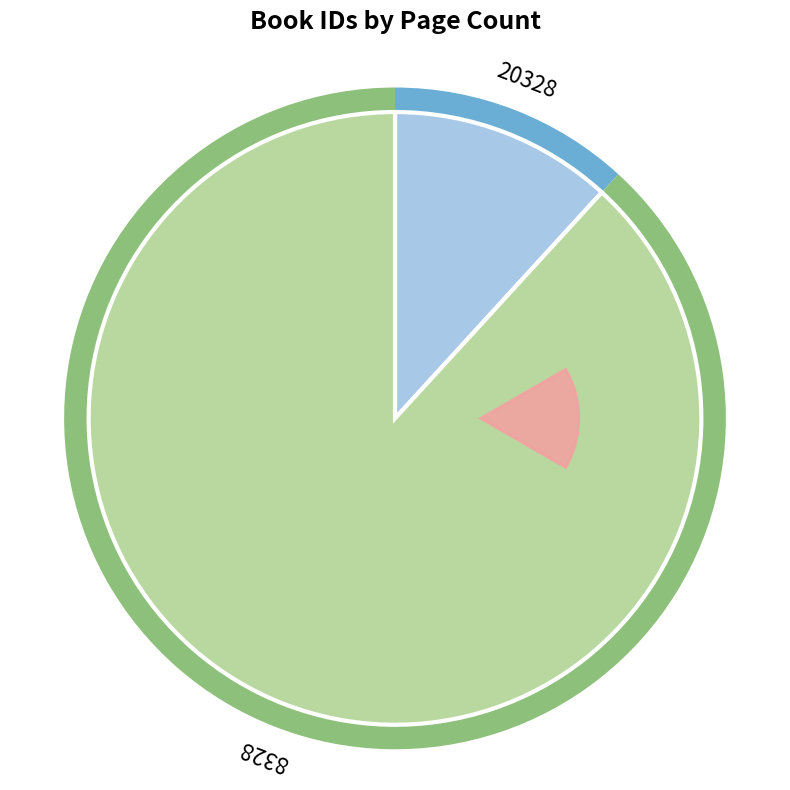

To the nearest percent, what is the difference between the largest and smallest slice percentages?

76%